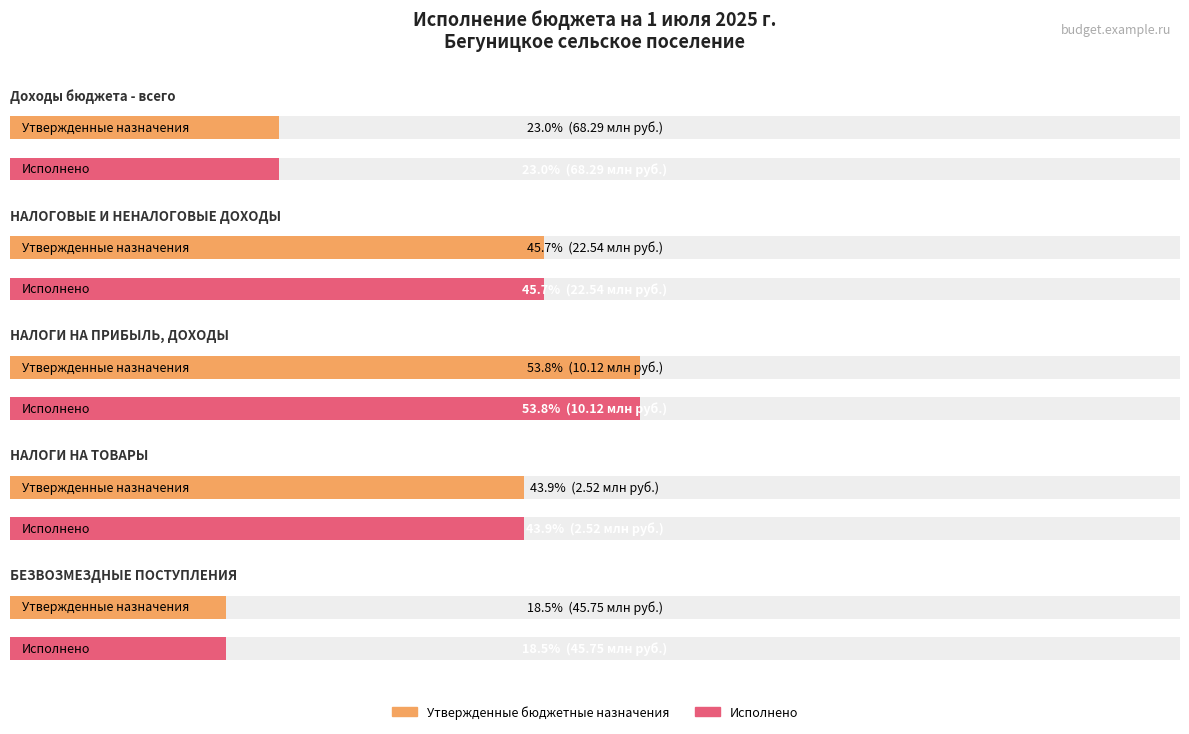

What position from the right is НАЛОГИ НА ТОВАРЫ?

2